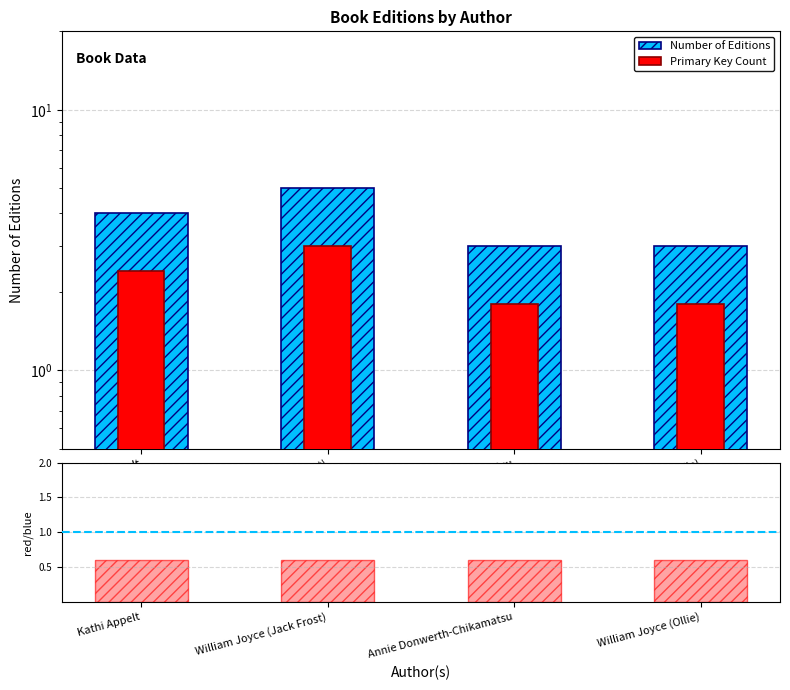

Reading right to left, list all the values displayed in this chart.

Number of Editions: 3.0	3.0	5.0	4.0
Primary Key Count: 1.8	1.8	3.0	2.4
ratio: 0.6	0.6	0.6	0.6